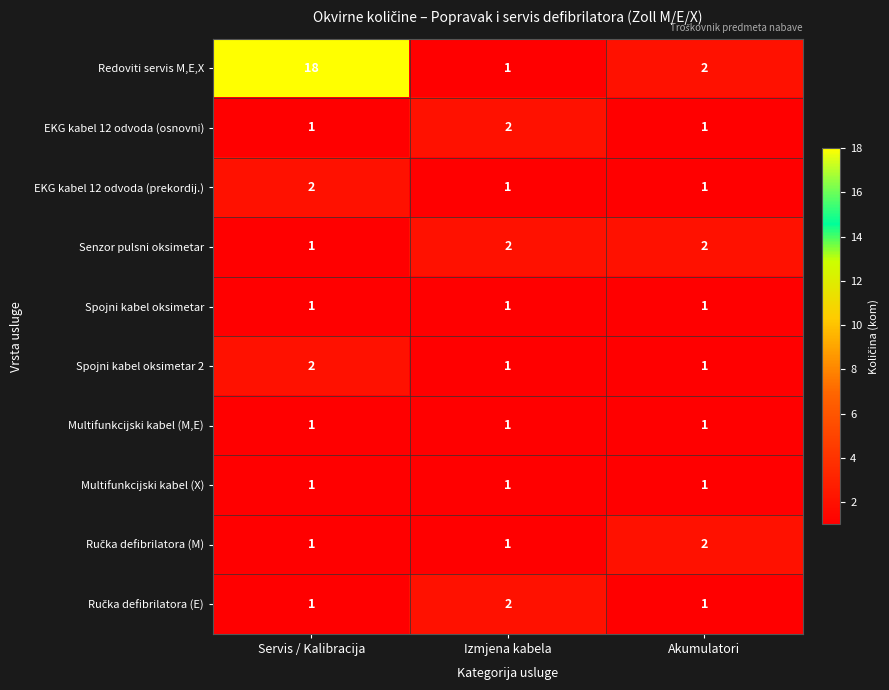

What is the sum of the Senzor pulsni oksimetar values at Akumulatori and Servis / Kalibracija?

3